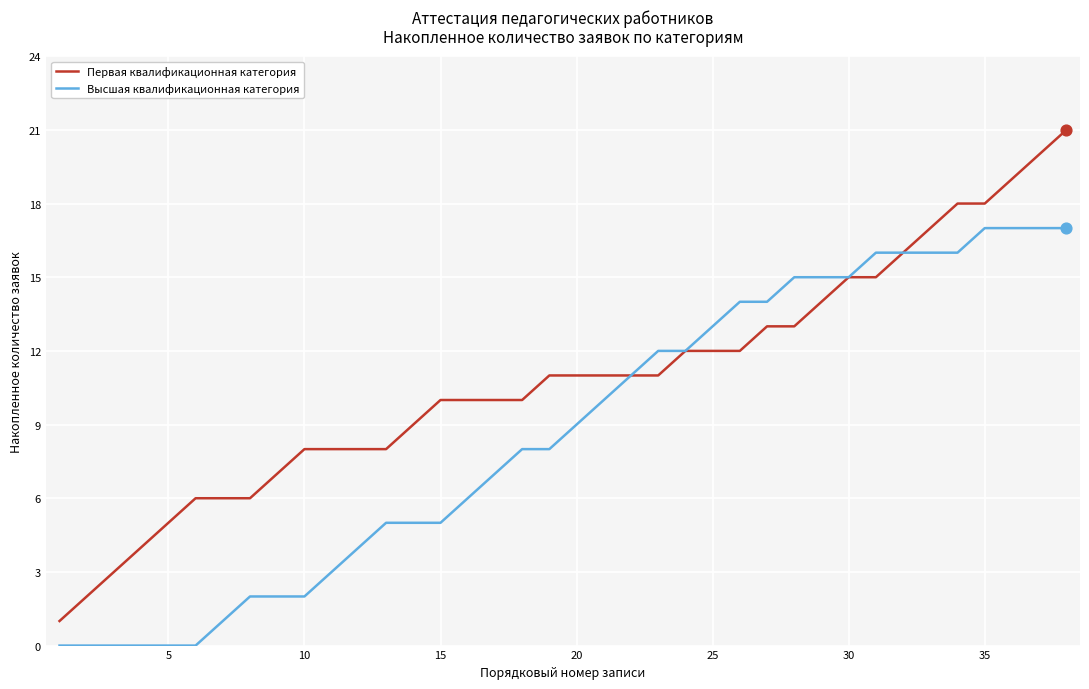

Which series has the largest total across all categories?

Первая квалификационная категория